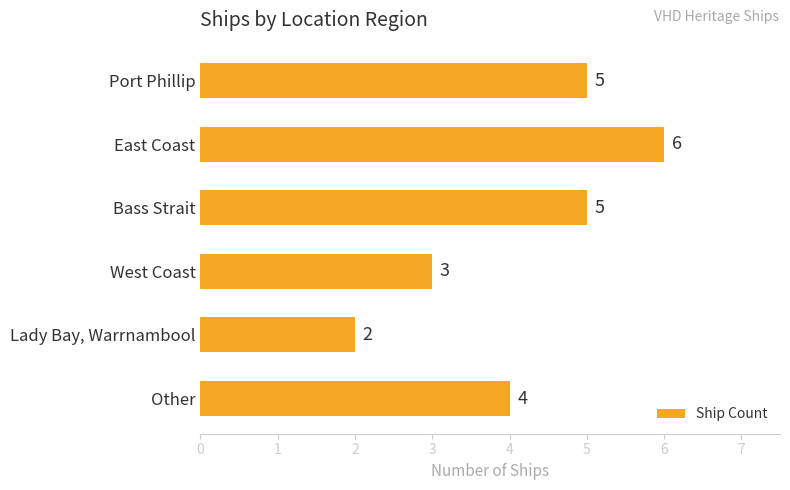

What is the ratio of the value at Port Phillip to the value at Lady Bay, Warrnambool?

2.5